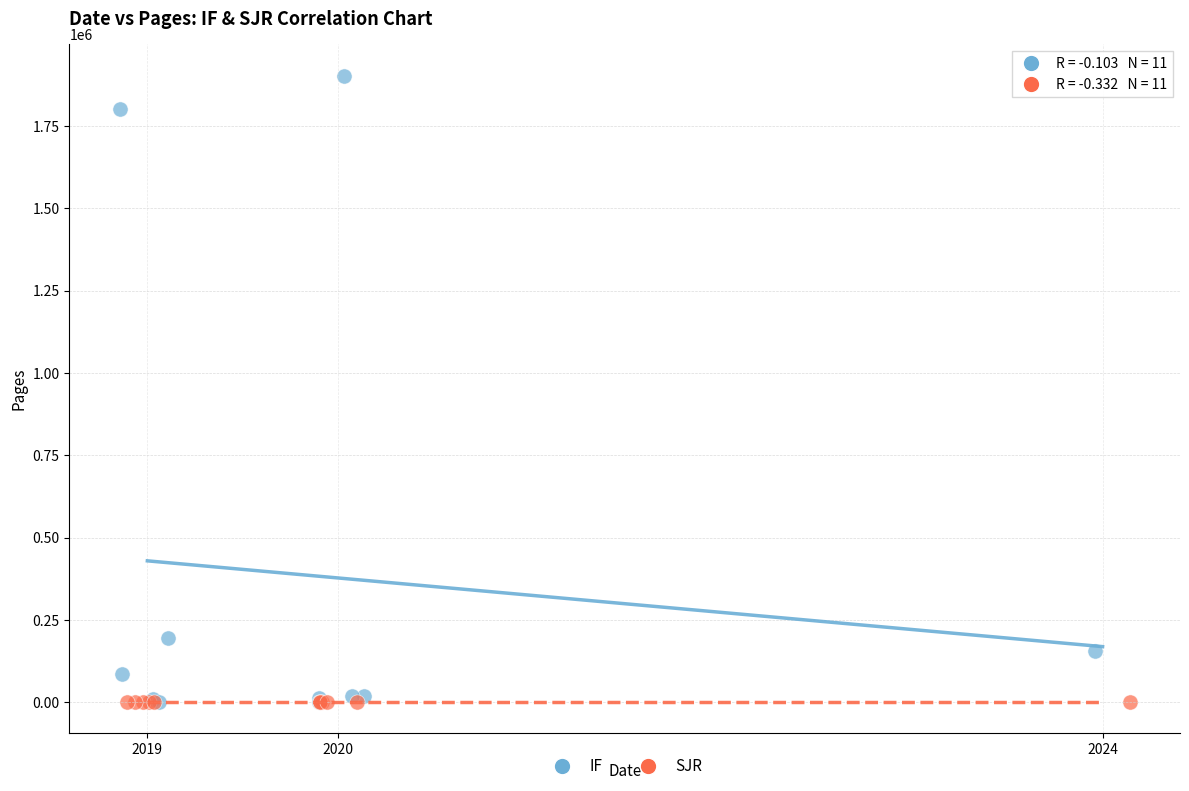

Which series contains the highest Y value?

IF